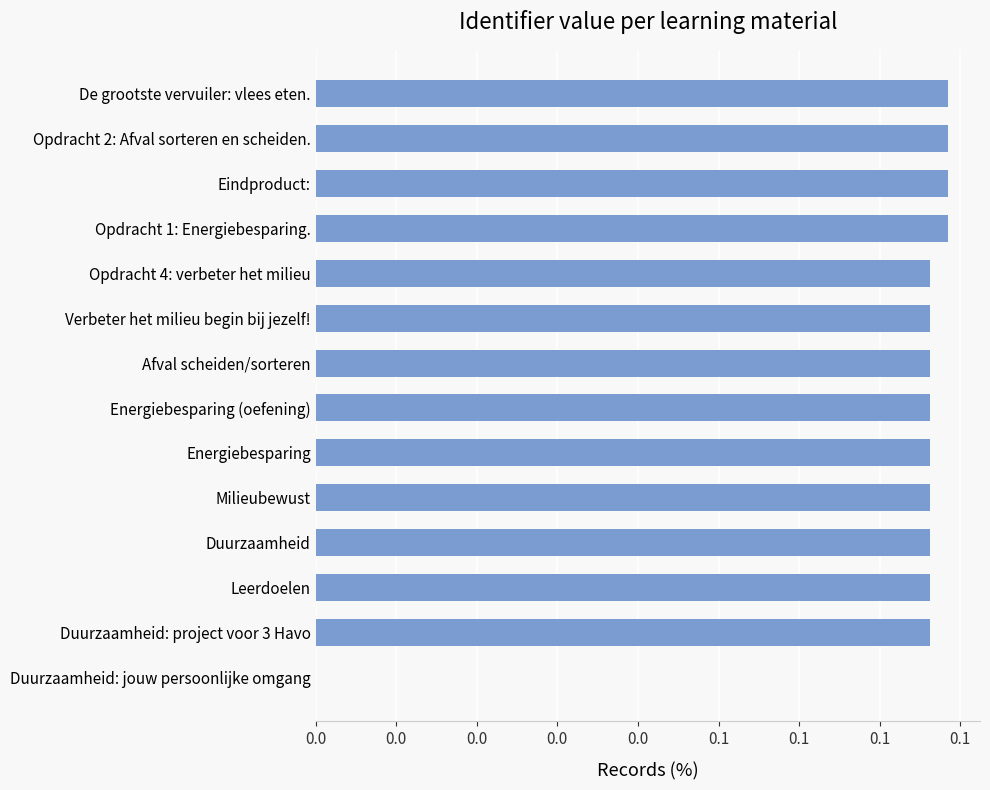

Count the values in the range 0 to 1.

14